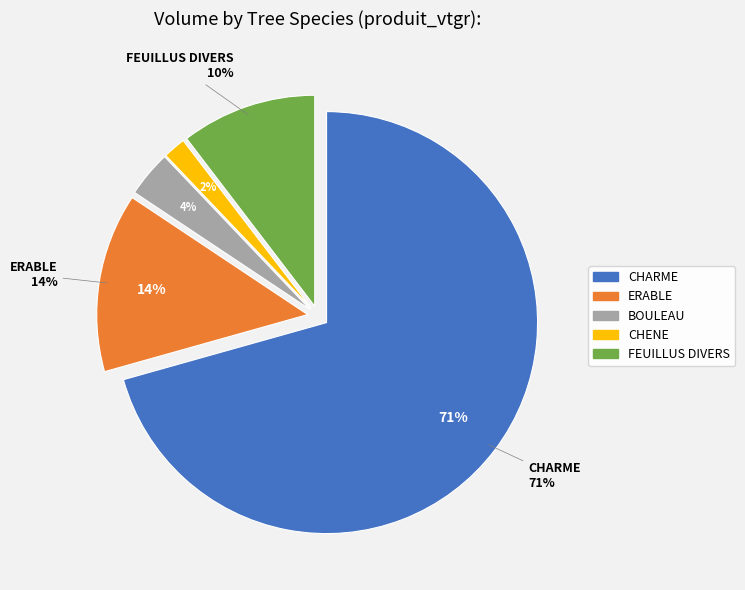

To the nearest percent, what portion does CHENE represent?

2%